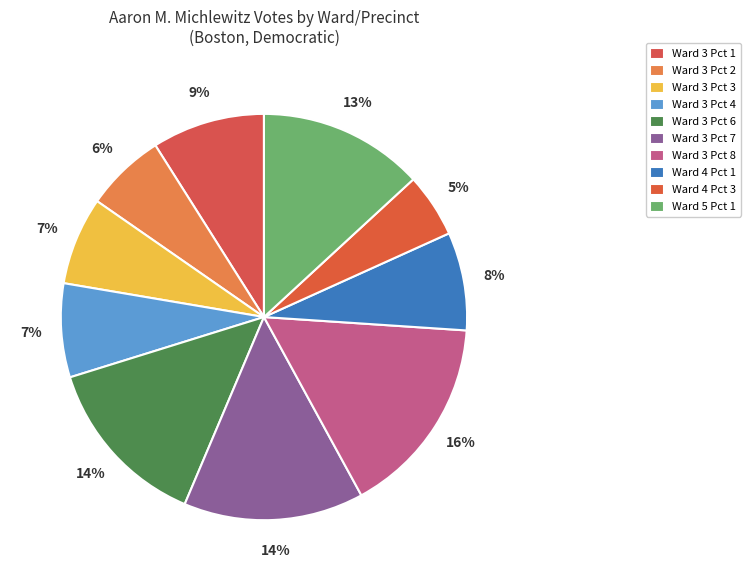

How many slices are in this pie chart?

10